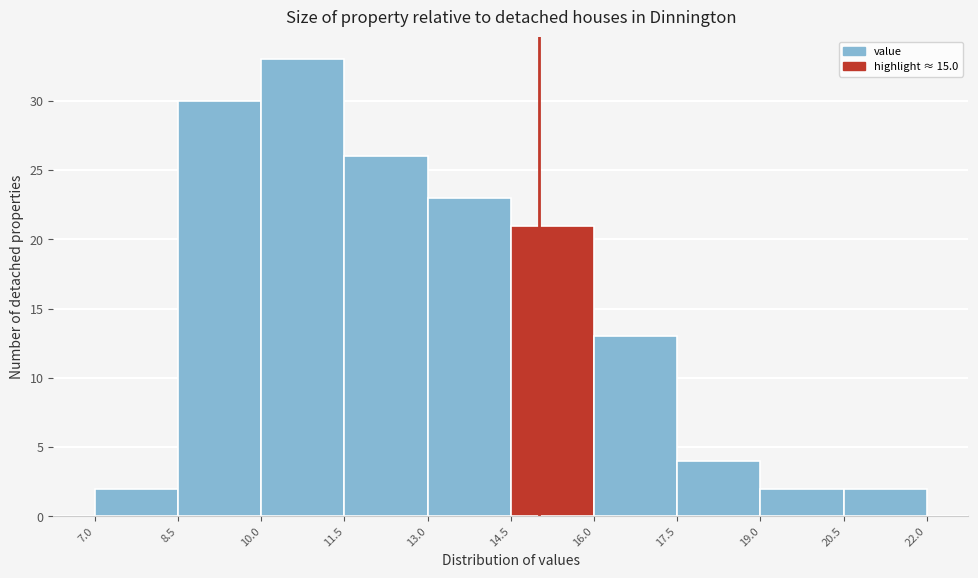

Which range on the x-axis has the tallest bar?

10.0 to 11.5